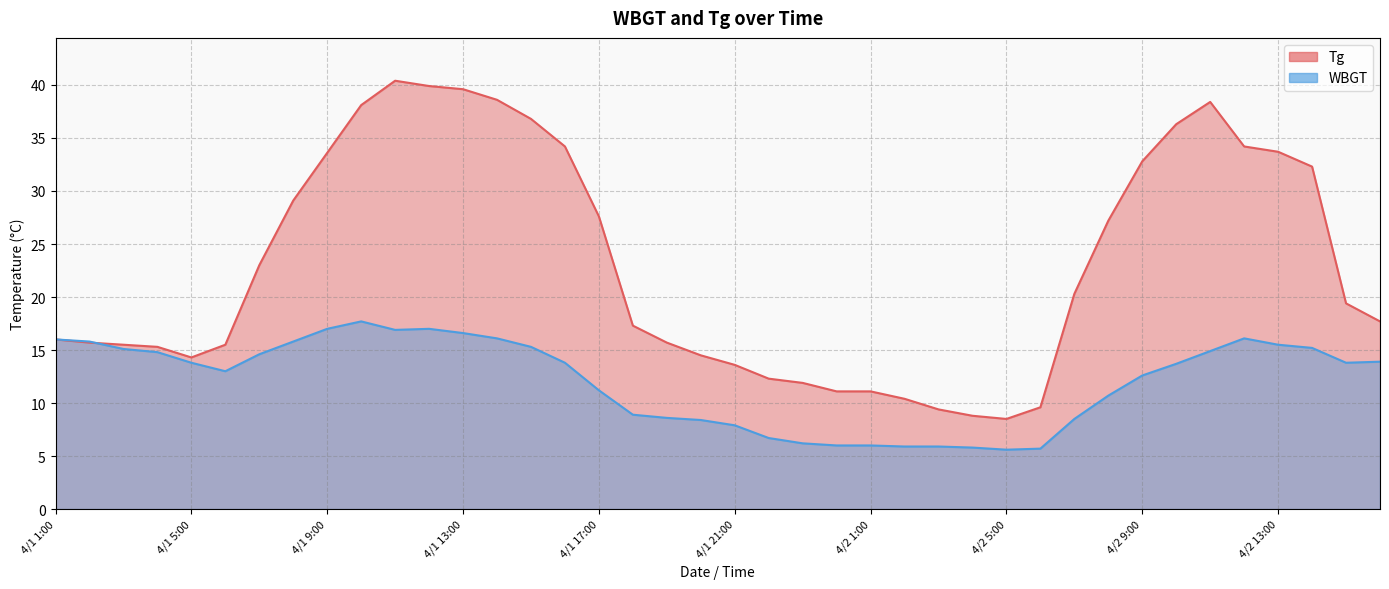

After their last crossing, which series has the higher values: WBGT or Tg?

Tg